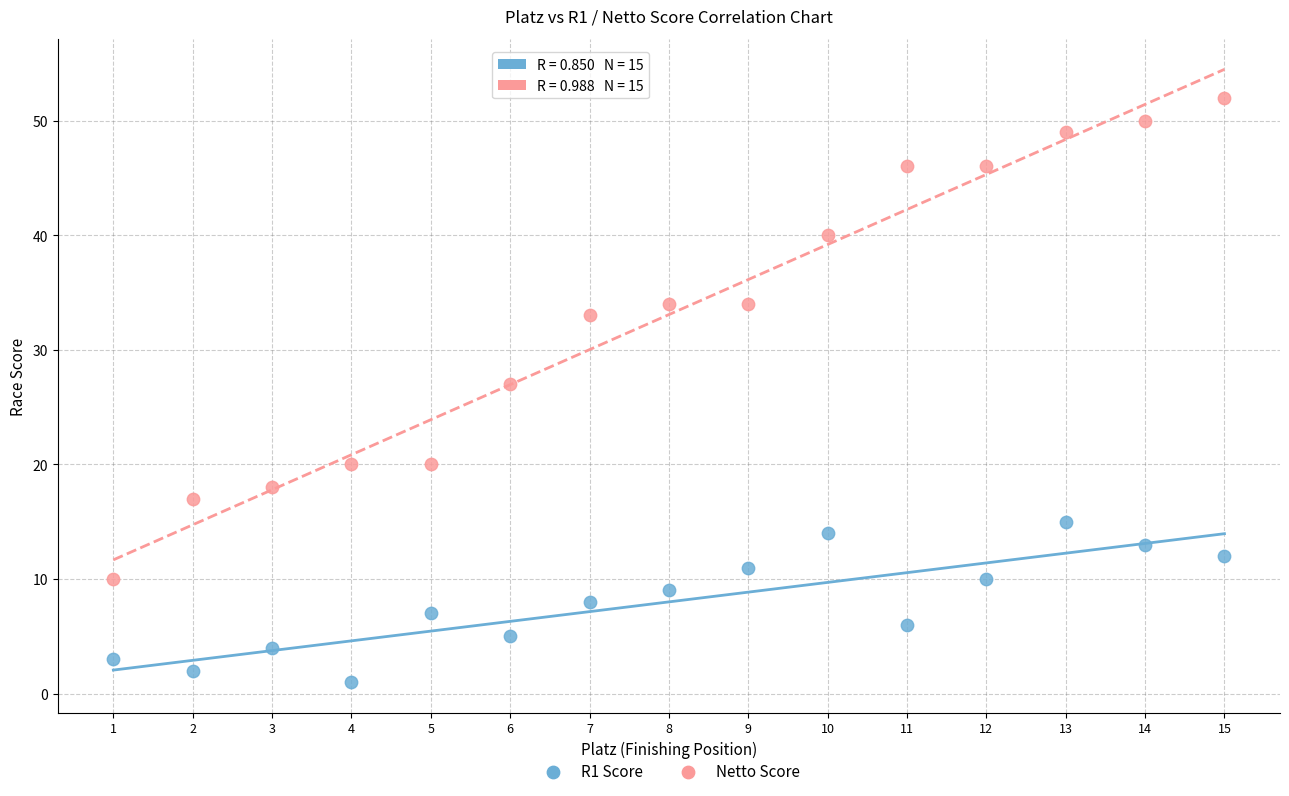

What are all the series names shown in the legend?

R1 Score, Netto Score